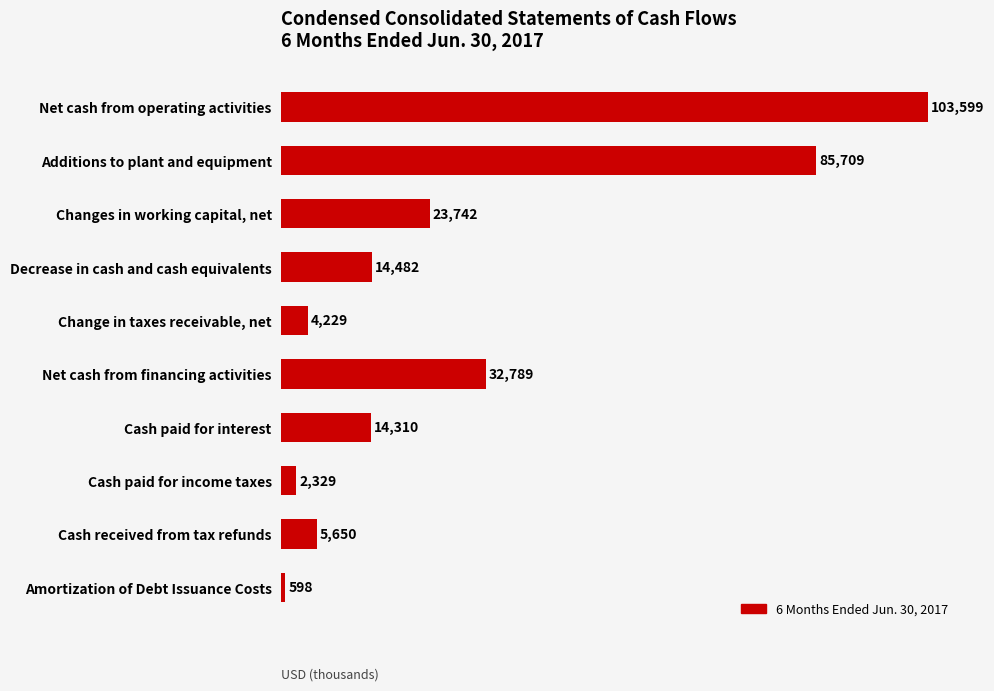

Reading bottom to top, what are all the values shown in this chart?

Amortization of Debt Issuance Costs=598	Cash received from tax refunds=5650	Cash paid for income taxes=2329	Cash paid for interest=14310	Net cash from financing activities=32789	Change in taxes receivable, net=4229	Decrease in cash and cash equivalents=14482	Changes in working capital, net=23742	Additions to plant and equipment=85709	Net cash from operating activities=103599